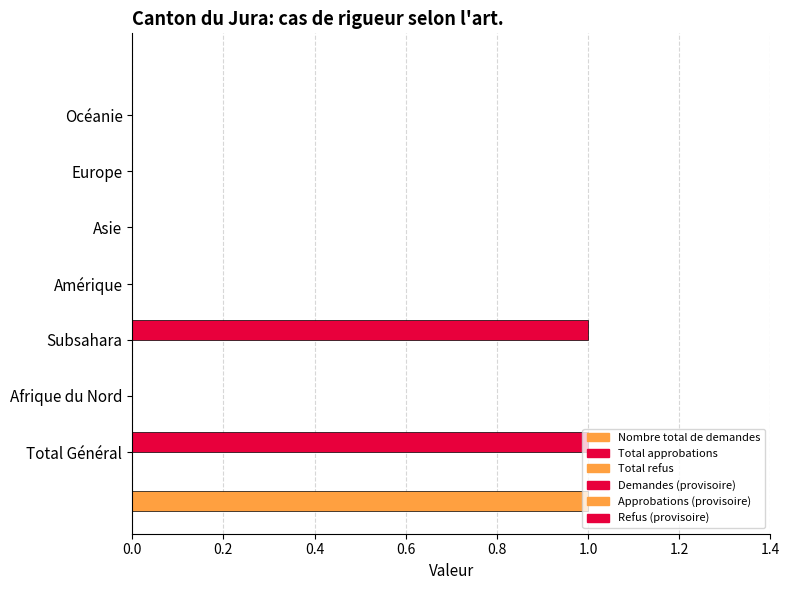

How many groups of bars are there?

7